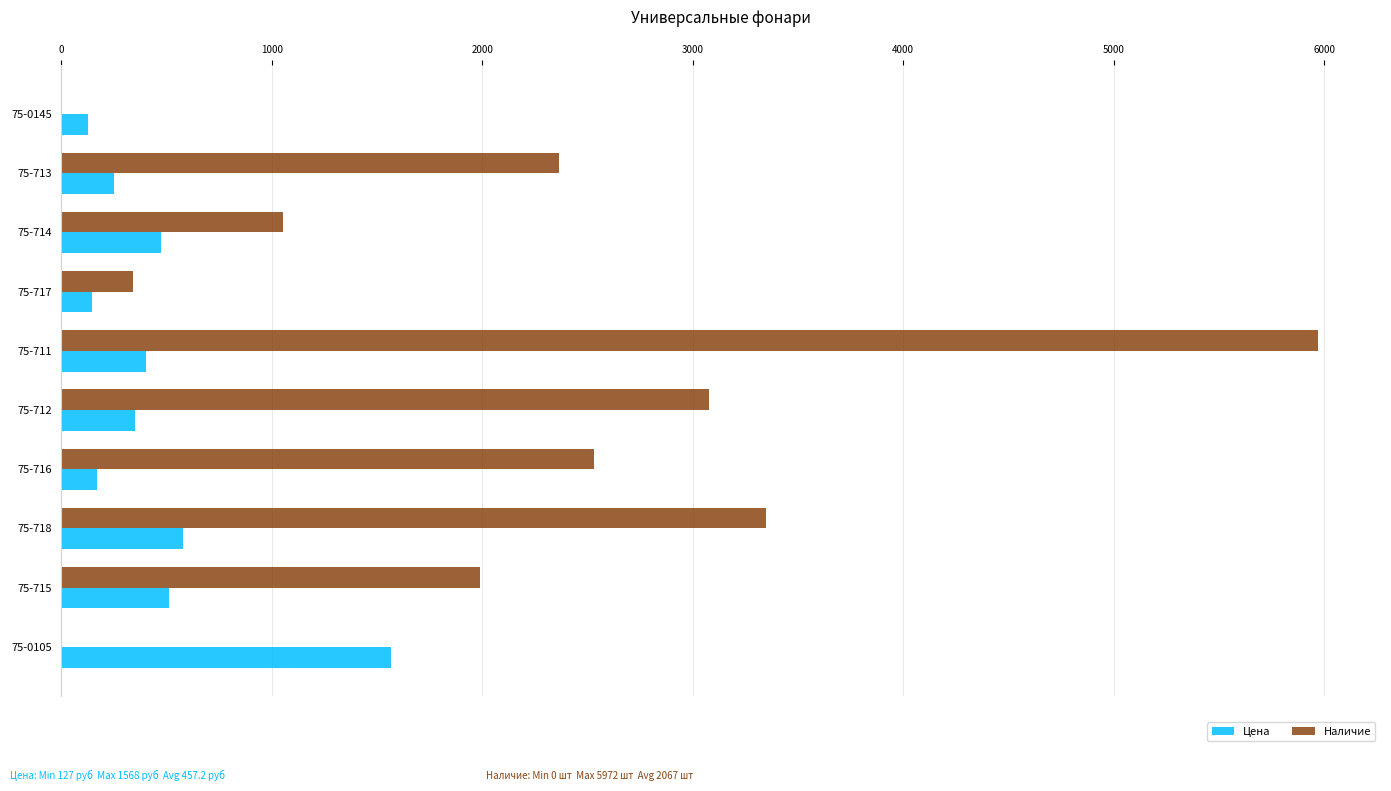

The value of Цена at 75-716 is 170.0. True or false?

True